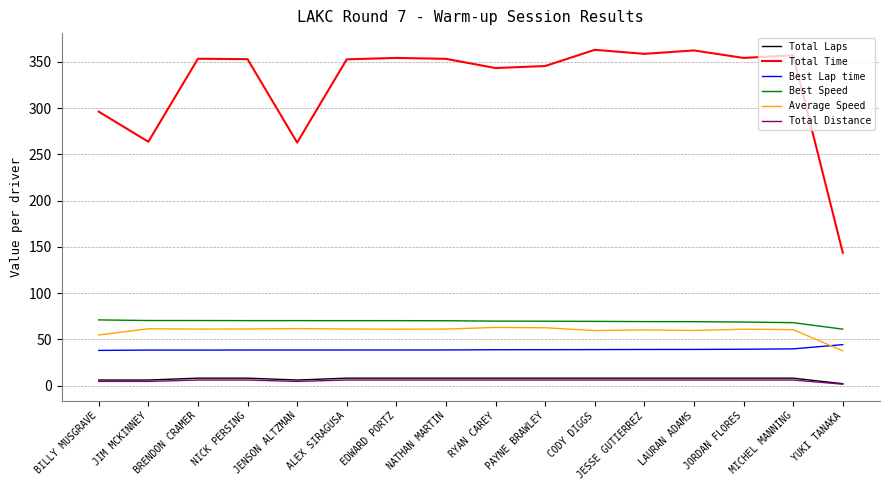

What is the maximum value shown in the chart?

363.1